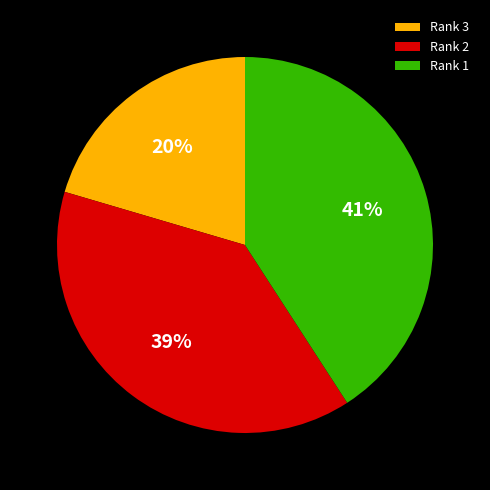

Which category has the smallest portion of the pie?

Rank 3